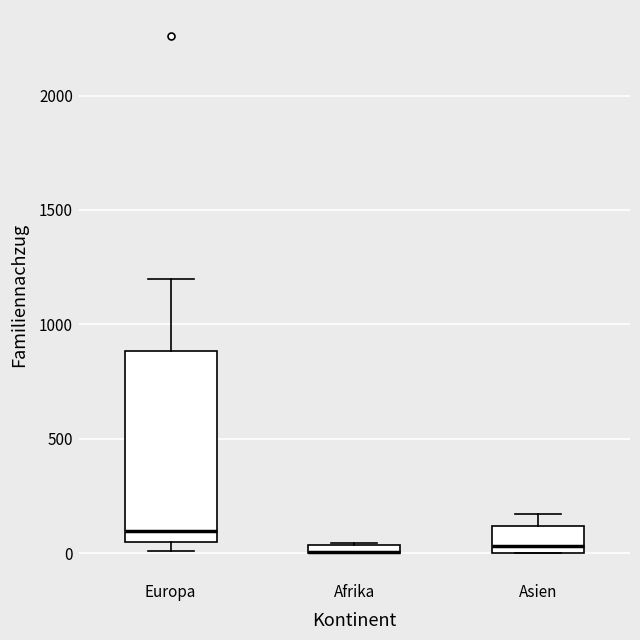

Comparing the boxes themselves (not the whiskers), which one is the tallest?

Europa